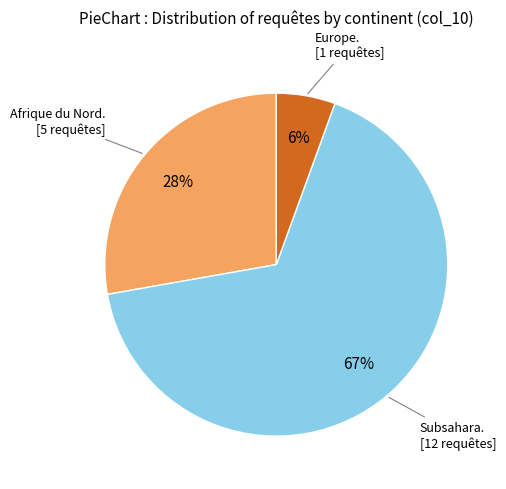

To the nearest percent, what is the average slice percentage?

33%